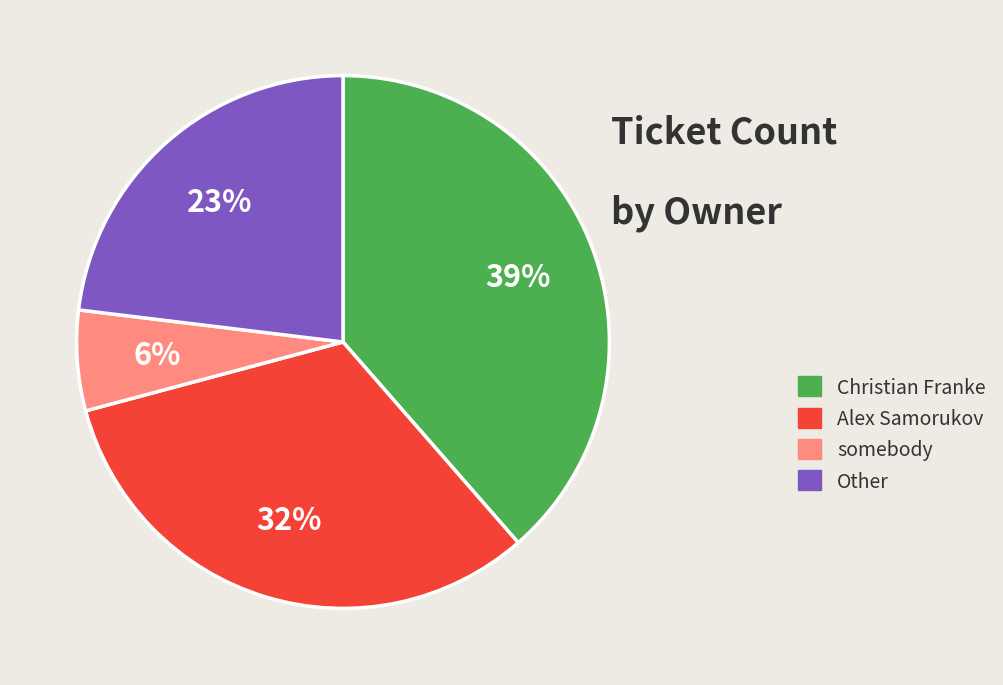

Which has a higher value, Christian Franke or Other?

Christian Franke